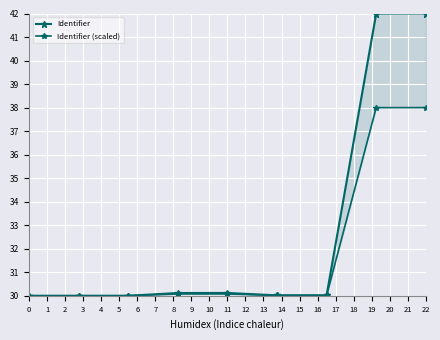

Reading left to right, list all the values displayed in this chart.

Identifier: 30.0	30.0	30.0	30.1	30.1	30.0	30.0	42.0	42.0
Identifier (scaled): 30.0	30.0	30.0	30.1	30.1	30.0	30.0	38.0	38.0